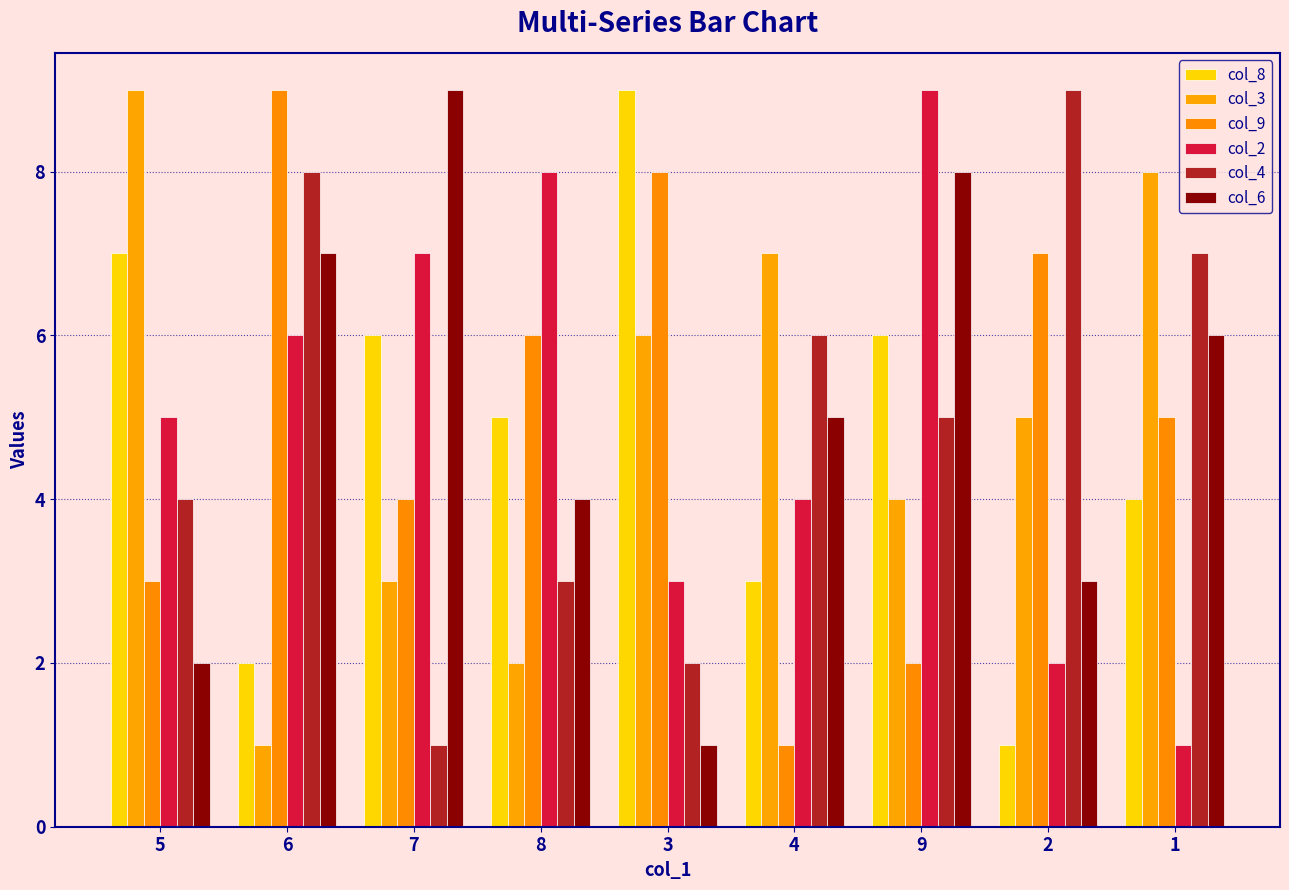

What is the total value across all series at 3?

29